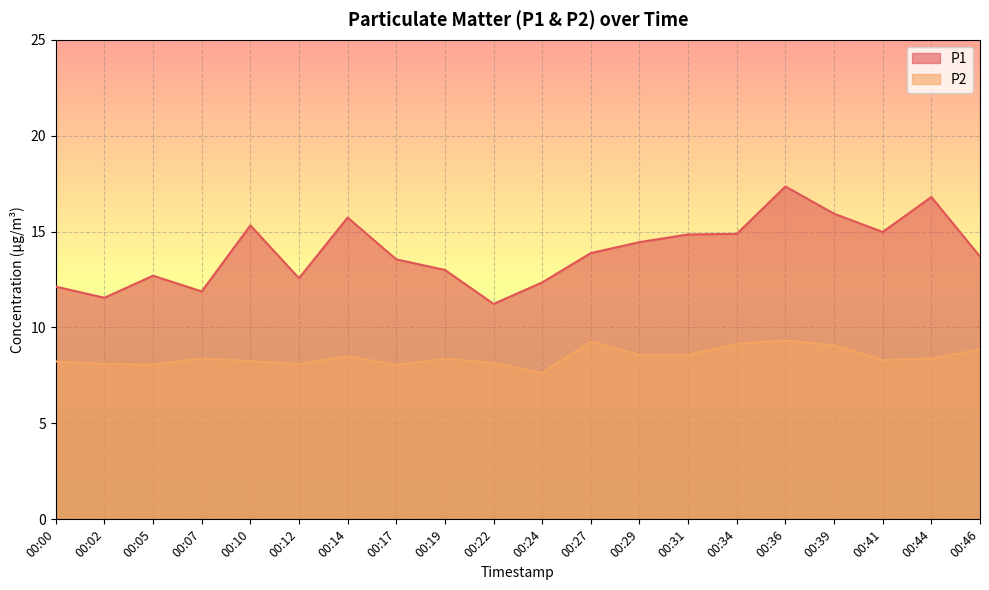

How many data points in P2 are above 8?

19